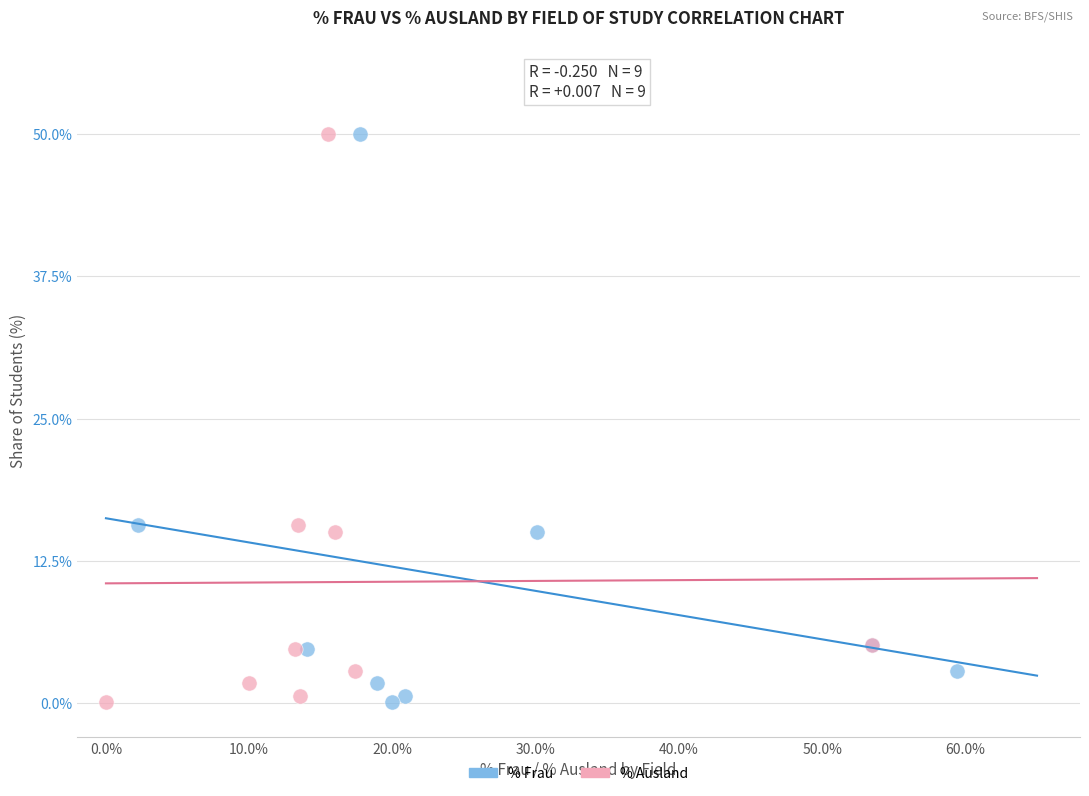

What are all the series names shown in the legend?

% Frau, % Ausland